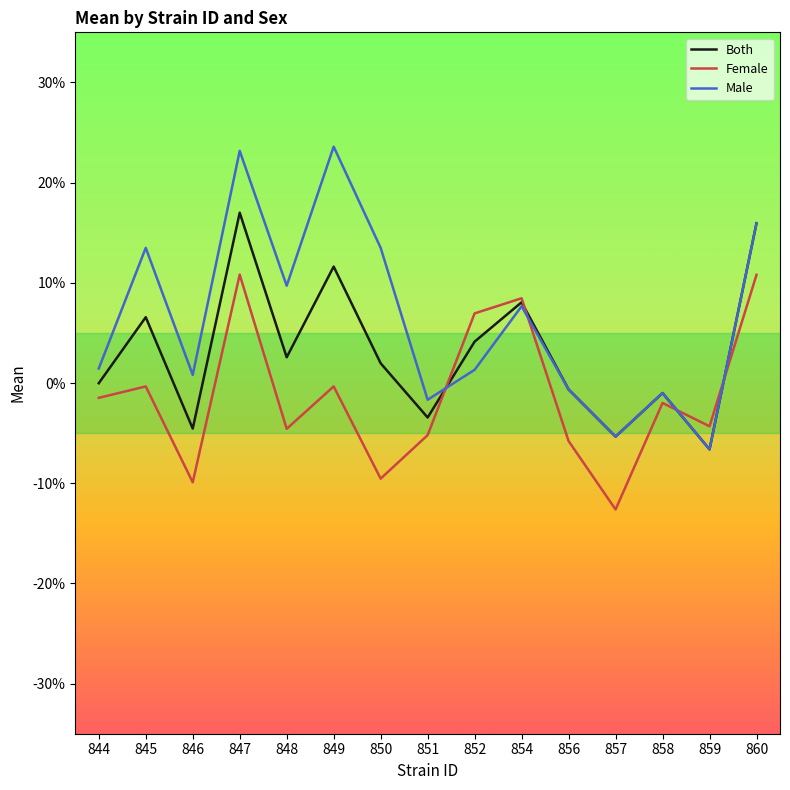

What are all the series names shown in the legend?

Both, Female, Male